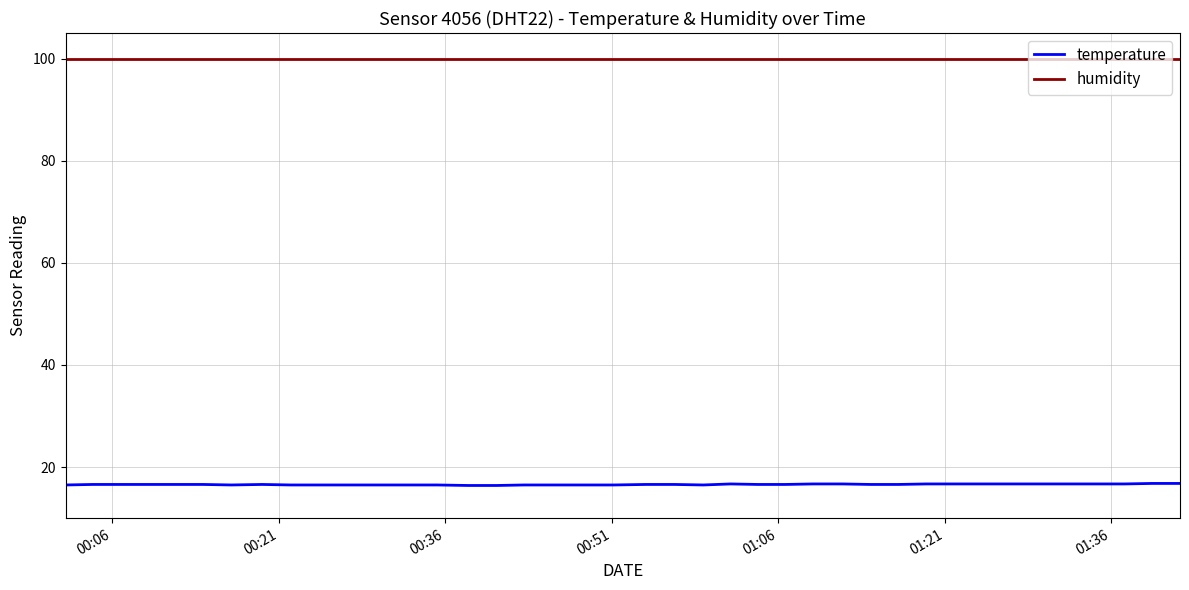

How many lines are shown in the chart?

2